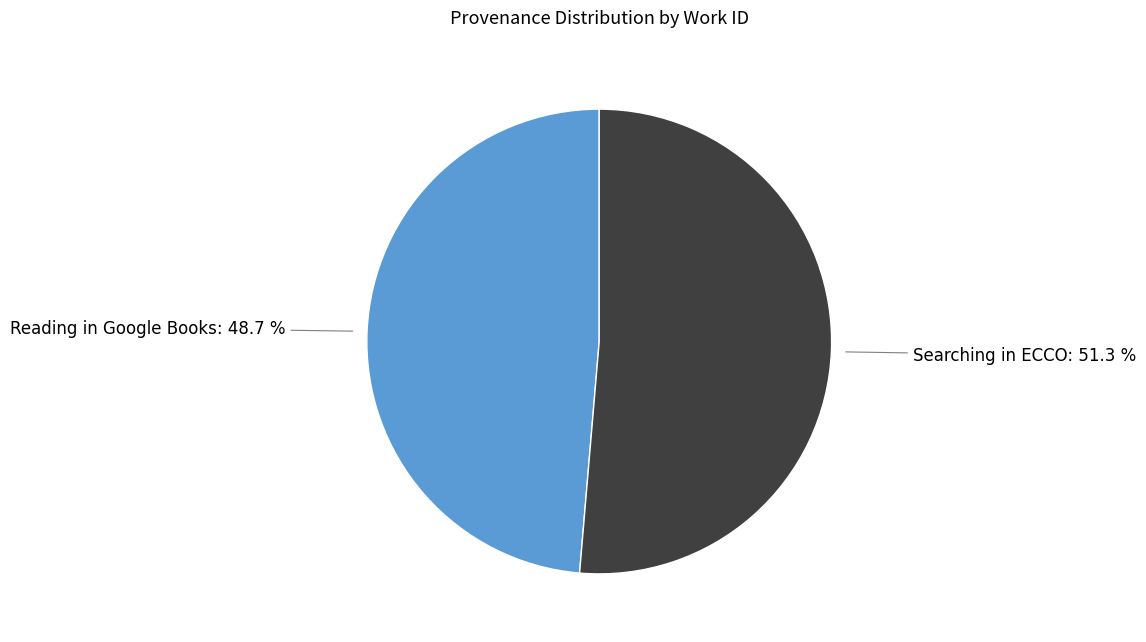

Does any single category account for the majority?

Yes